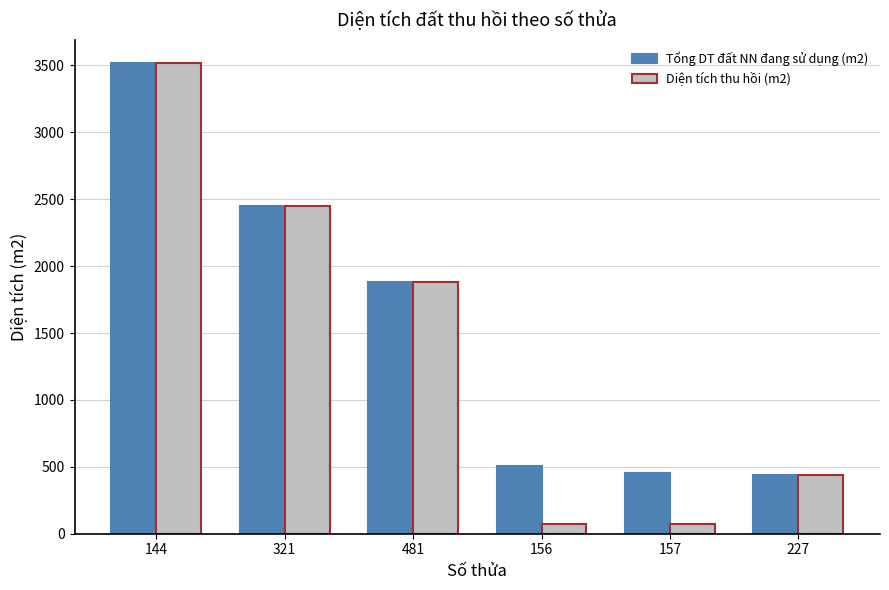

The Tổng DT đất NN đang sử dụng (m2) series shows 638.7 at 321. True or false?

False